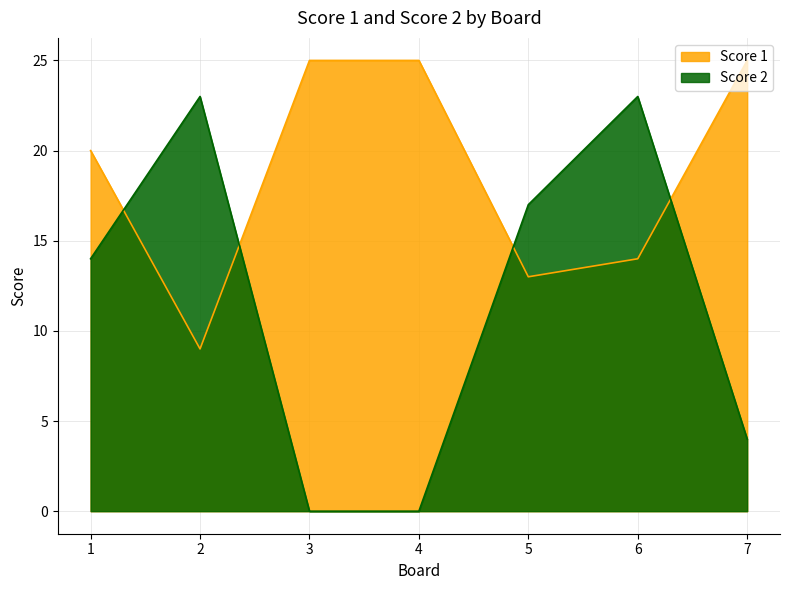

Which label corresponds to the largest value in the chart?

3